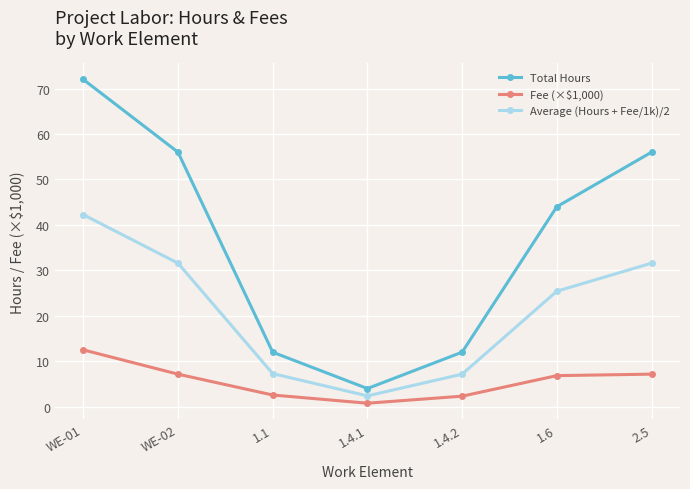

Count the Total Hours values in the range 12 to 56.

5